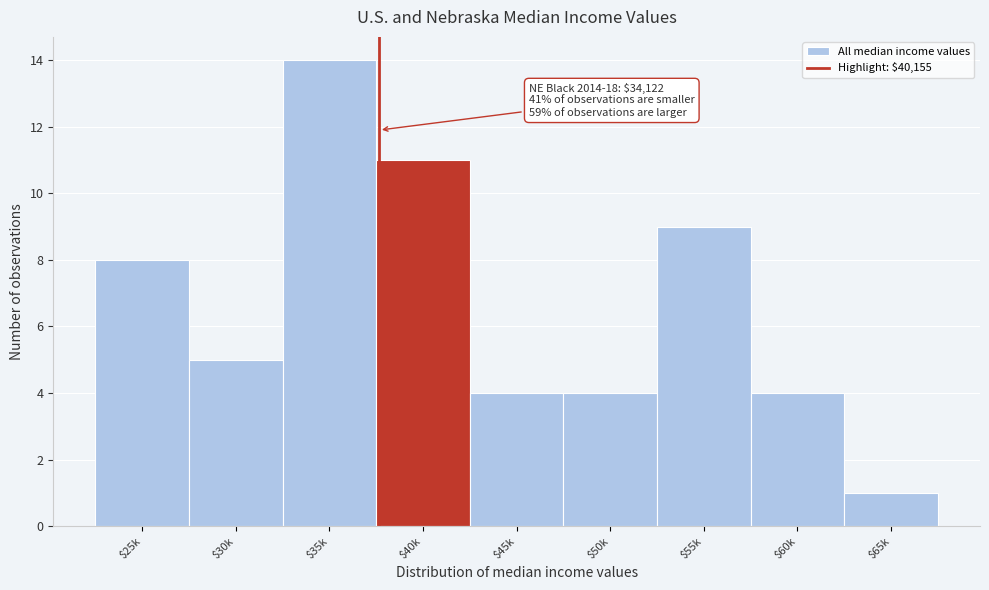

Reading left to right, list all the values displayed in this chart.

8	5	14	11	4	4	9	4	1